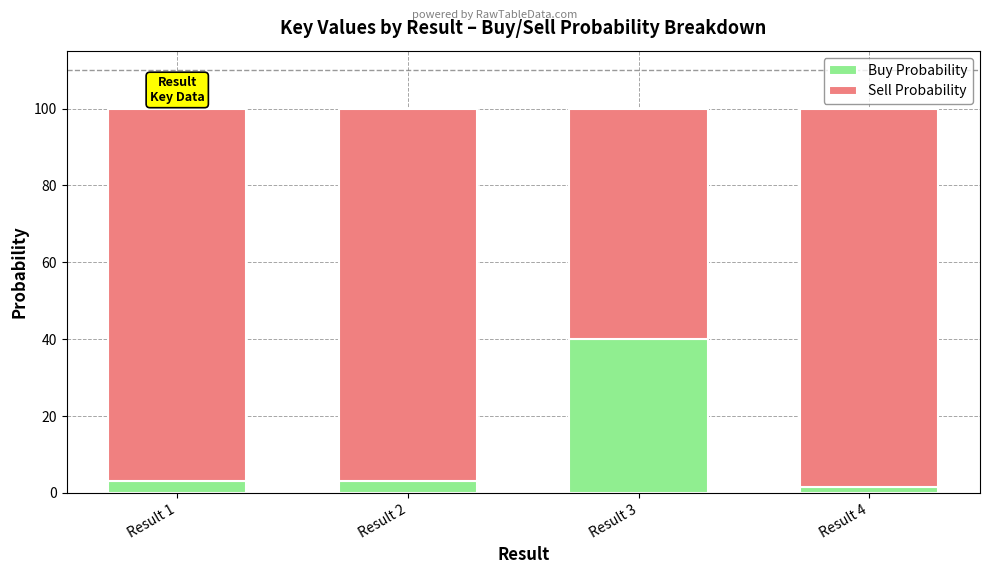

How many bars are there in total?

4